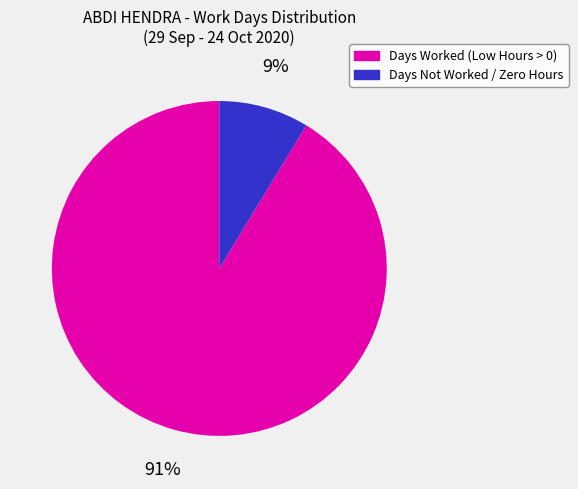

Is there any slice that represents more than half of the pie?

Yes